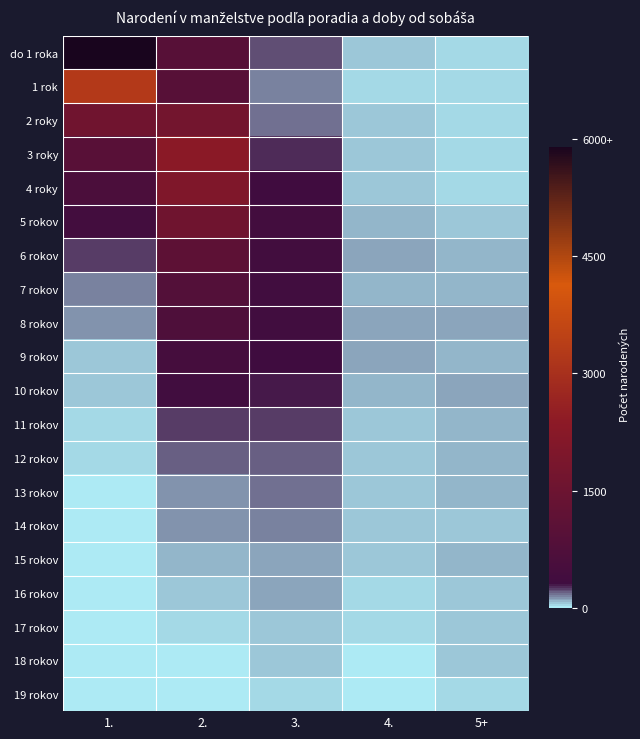

Reading right to left, what are all the values shown in this chart?

do 1 roka: 5+=40	4.=50	3.=230	2.=959	1.=5904
1 rok: 5+=28	4.=45	3.=155	2.=950	1.=3261
2 roky: 5+=24	4.=47	3.=177	2.=1702	1.=1625
3 roky: 5+=37	4.=47	3.=264	2.=2313	1.=983
4 roky: 5+=35	4.=64	3.=332	2.=2012	1.=614
5 rokov: 5+=65	4.=82	3.=400	2.=1607	1.=393
6 rokov: 5+=72	4.=105	3.=391	2.=1124	1.=235
7 rokov: 5+=85	4.=73	3.=360	2.=832	1.=160
8 rokov: 5+=95	4.=97	3.=349	2.=704	1.=121
9 rokov: 5+=87	4.=102	3.=317	2.=454	1.=66
10 rokov: 5+=106	4.=86	3.=280	2.=347	1.=68
11 rokov: 5+=89	4.=66	3.=233	2.=248	1.=46
12 rokov: 5+=73	4.=66	3.=186	2.=192	1.=39
13 rokov: 5+=90	4.=67	3.=162	2.=121	1.=19
14 rokov: 5+=69	4.=61	3.=143	2.=131	1.=17
15 rokov: 5+=78	4.=57	3.=115	2.=80	1.=12
16 rokov: 5+=56	4.=43	3.=95	2.=55	1.=9
17 rokov: 5+=57	4.=29	3.=68	2.=37	1.=3
18 rokov: 5+=68	4.=23	3.=52	2.=19	1.=5
19 rokov: 5+=43	4.=23	3.=46	2.=17	1.=2